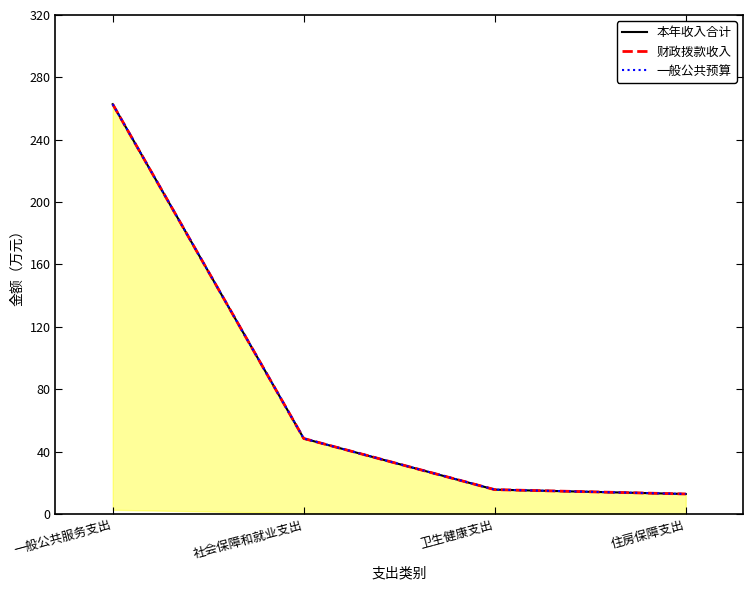

True or false: 一般公共预算 and 财政拨款收入 cross at least once.

False